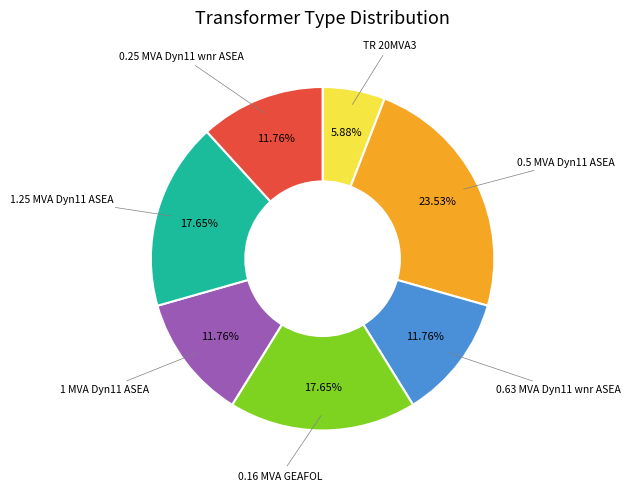

Count the number of slices in the pie.

7